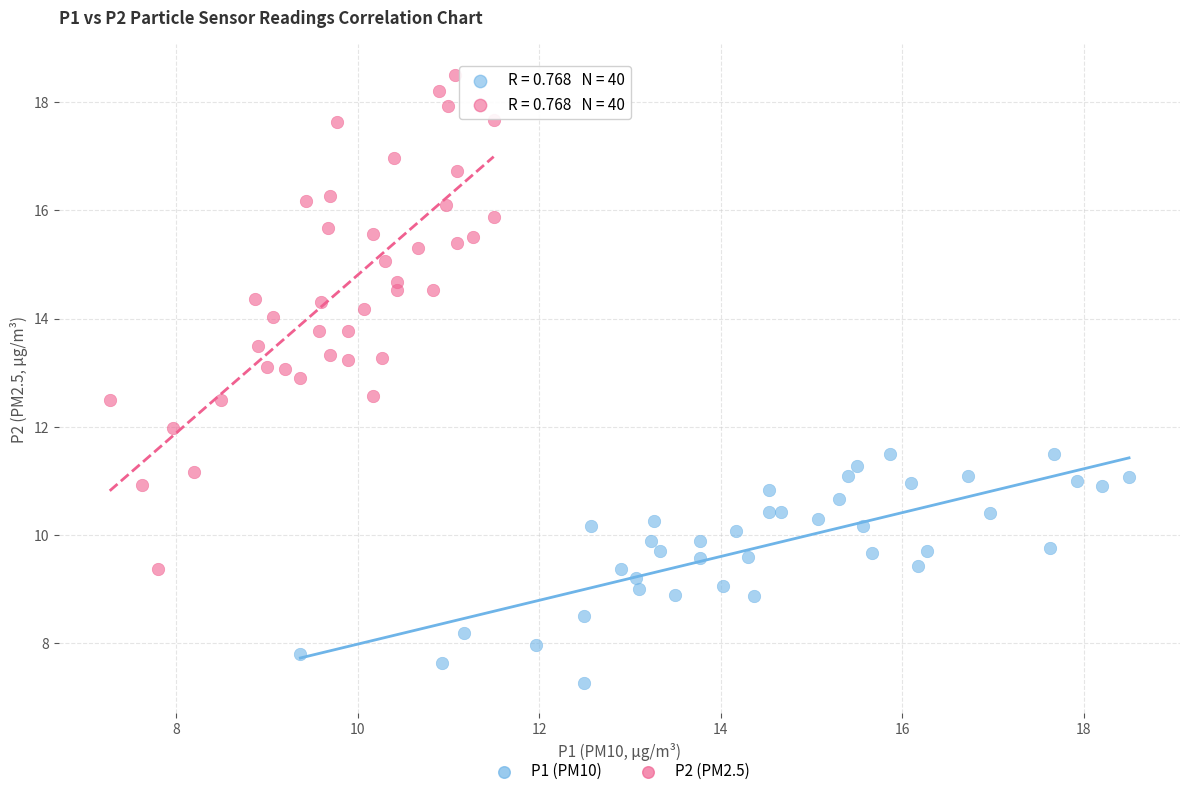

Which series reaches the minimum Y coordinate?

P1 (PM10)